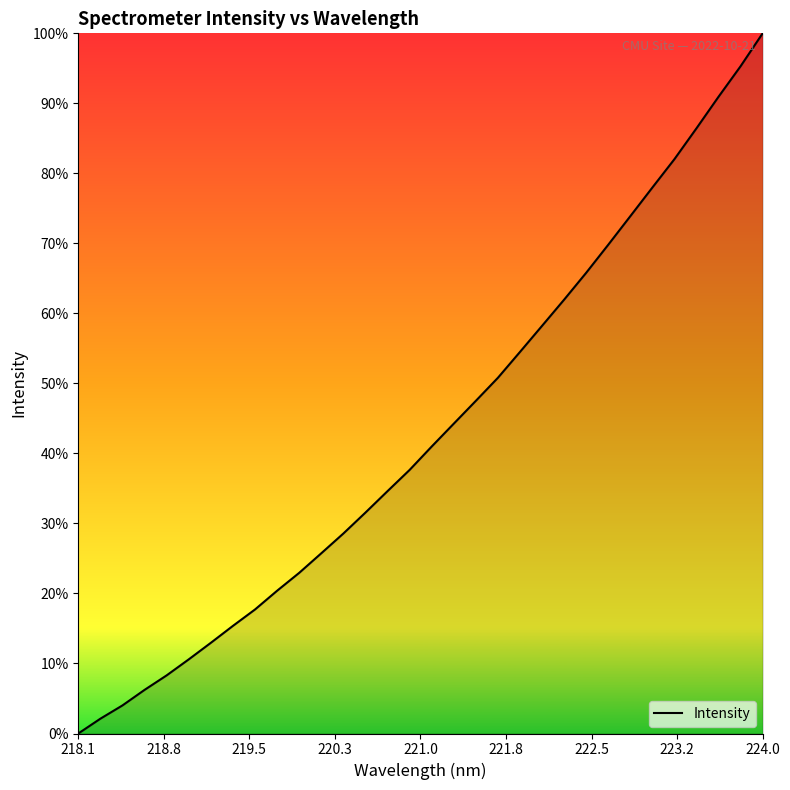

True or false: there are more than 0 points higher than both neighbors.

False